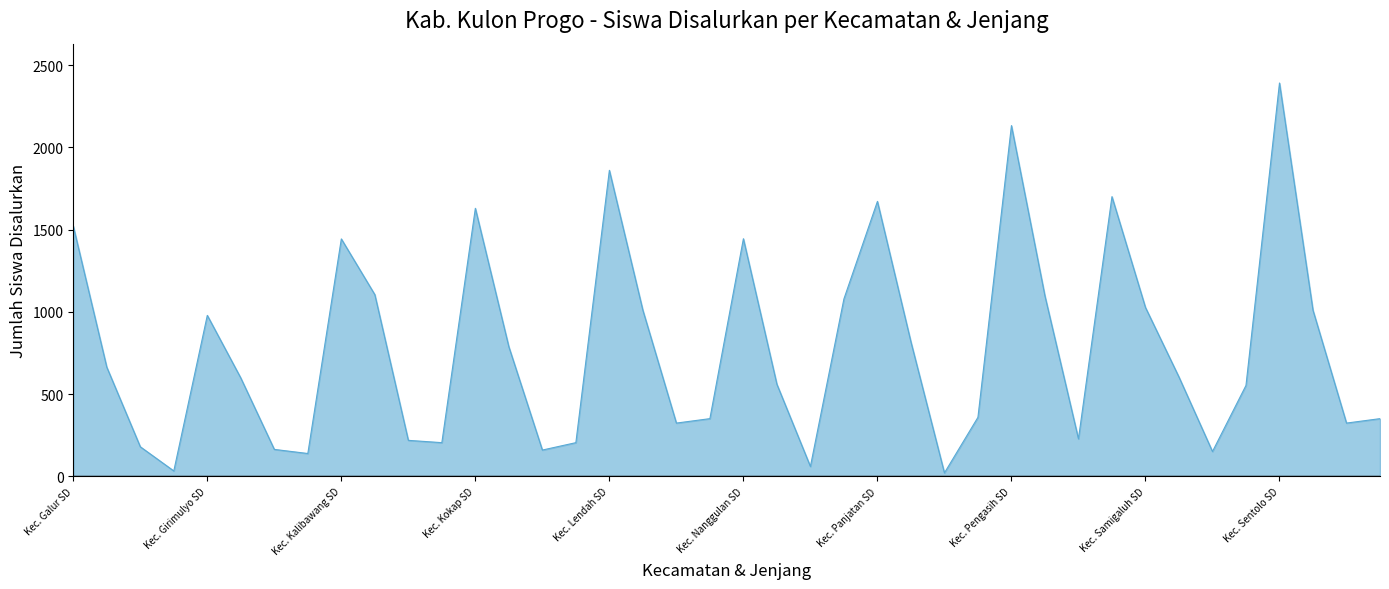

What is the smallest value displayed?

21